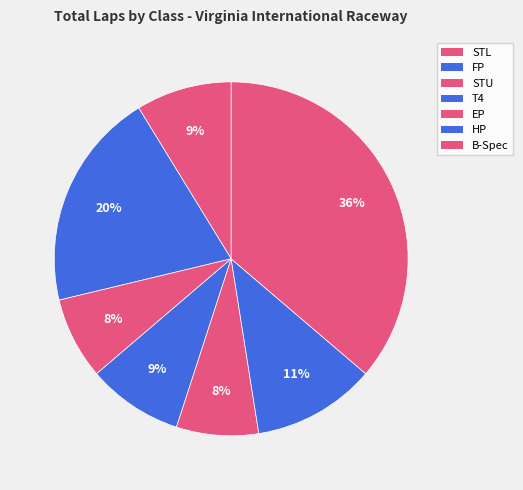

To the nearest percent, what portion does HP represent?

11%